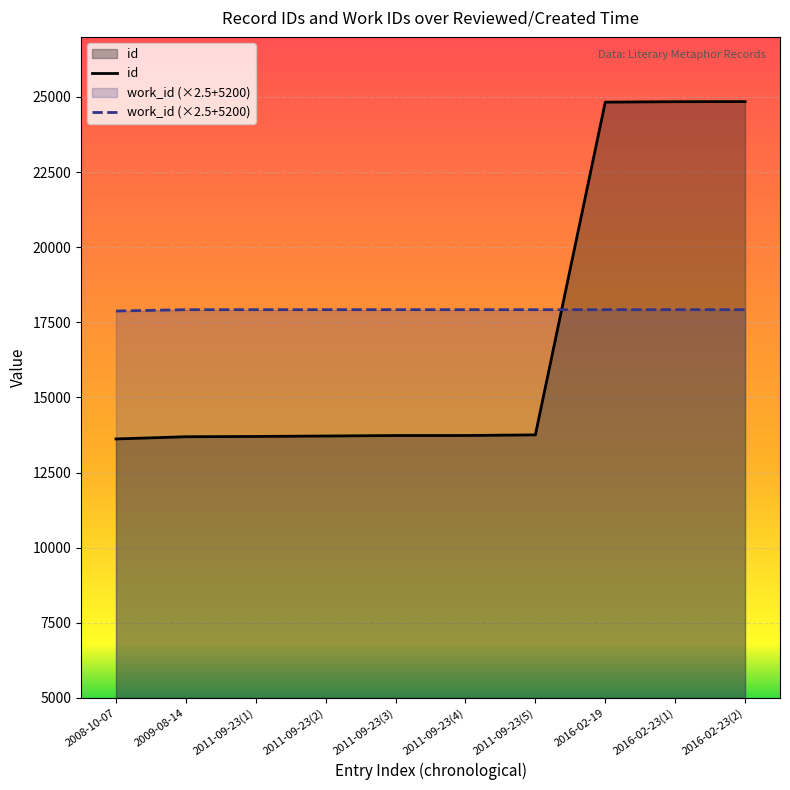

Reading right to left, what are all the values shown in this chart?

id: 24846	24843	24828	13753	13732	13731	13715	13700	13691	13617
work_id (×2.5+5200): 17920	17920	17920	17920	17920	17920	17920	17920	17920	17875